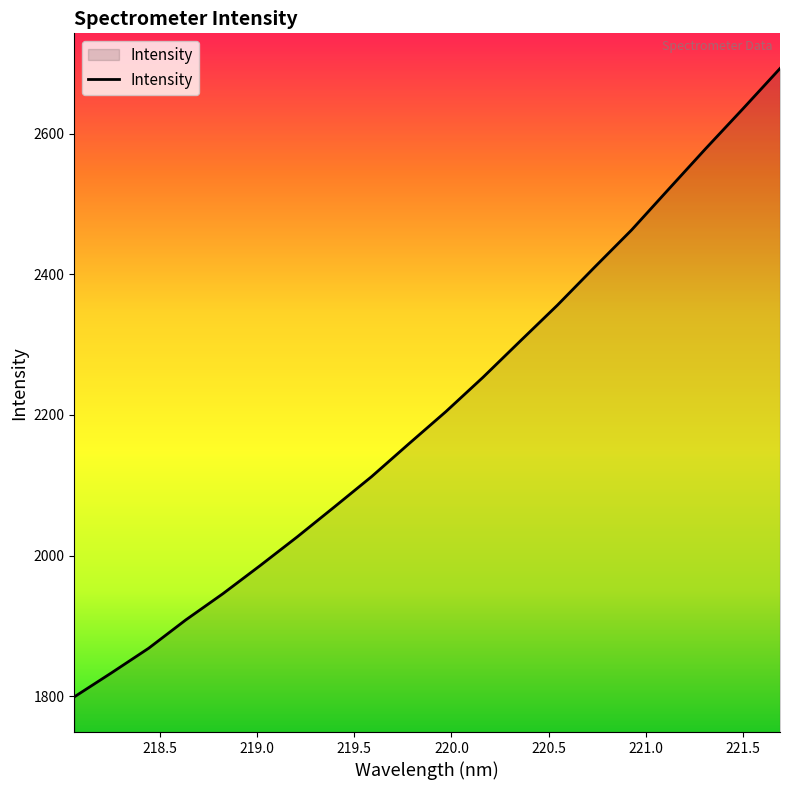

What is the maximum value shown in the chart?

2692.8